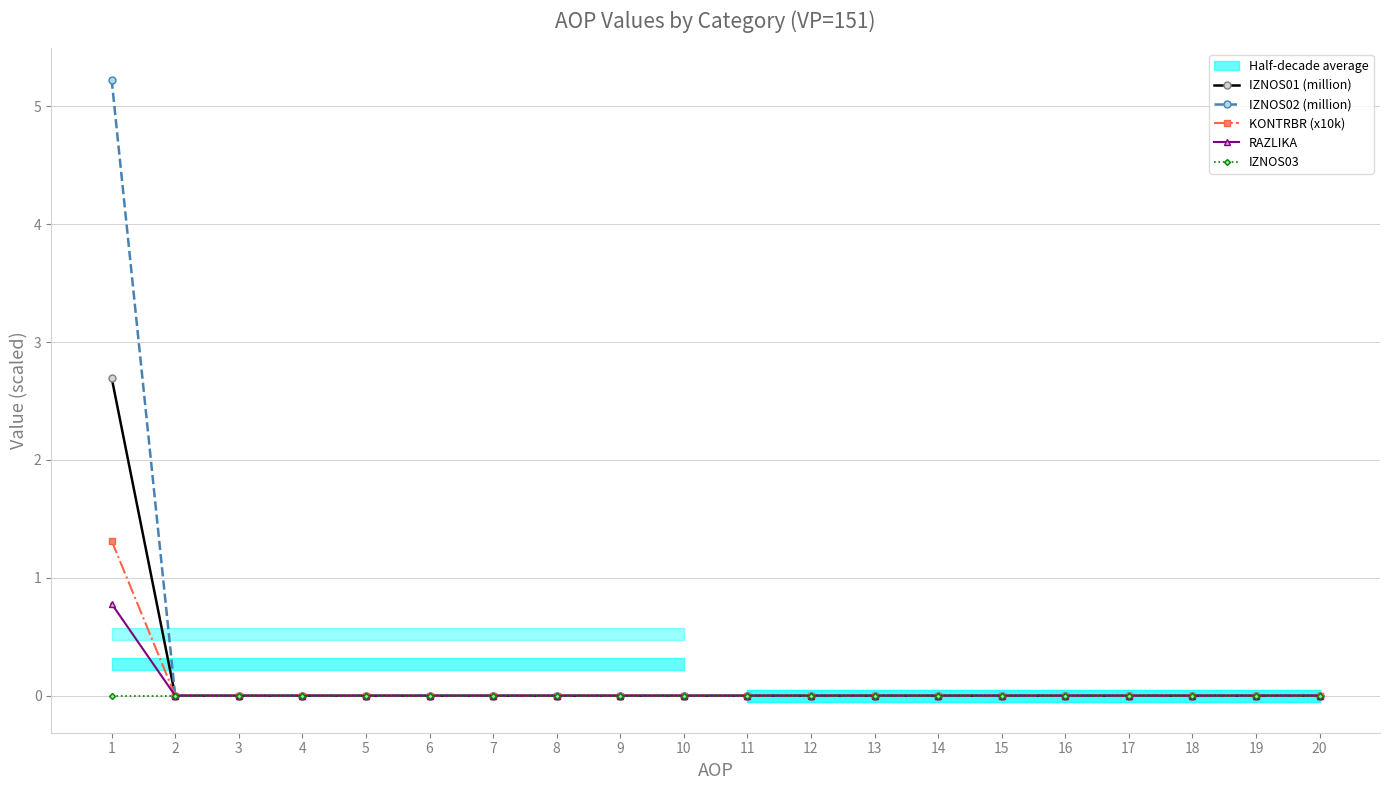

Reading left to right, list all the values displayed in this chart.

IZNOS01 (million): 1=2.7	2=0.0	3=0.0	4=0.0	5=0.0	6=0.0	7=0.0	8=0.0	9=0.0	10=0.0	11=0.0	12=0.0	13=0.0	14=0.0	15=0.0	16=0.0	17=0.0	18=0.0	19=0.0	20=0.0
IZNOS02 (million): 1=5.2	2=0.0	3=0.0	4=0.0	5=0.0	6=0.0	7=0.0	8=0.0	9=0.0	10=0.0	11=0.0	12=0.0	13=0.0	14=0.0	15=0.0	16=0.0	17=0.0	18=0.0	19=0.0	20=0.0
KONTRBR (x10k): 1=1.3	2=0.0	3=0.0	4=0.0	5=0.0	6=0.0	7=0.0	8=0.0	9=0.0	10=0.0	11=0.0	12=0.0	13=0.0	14=0.0	15=0.0	16=0.0	17=0.0	18=0.0	19=0.0	20=0.0
RAZLIKA: 1=0.8	2=0.0	3=0.0	4=0.0	5=0.0	6=0.0	7=0.0	8=0.0	9=0.0	10=0.0	11=0.0	12=0.0	13=0.0	14=0.0	15=0.0	16=0.0	17=0.0	18=0.0	19=0.0	20=0.0
IZNOS03: 1=0.0	2=0.0	3=0.0	4=0.0	5=0.0	6=0.0	7=0.0	8=0.0	9=0.0	10=0.0	11=0.0	12=0.0	13=0.0	14=0.0	15=0.0	16=0.0	17=0.0	18=0.0	19=0.0	20=0.0